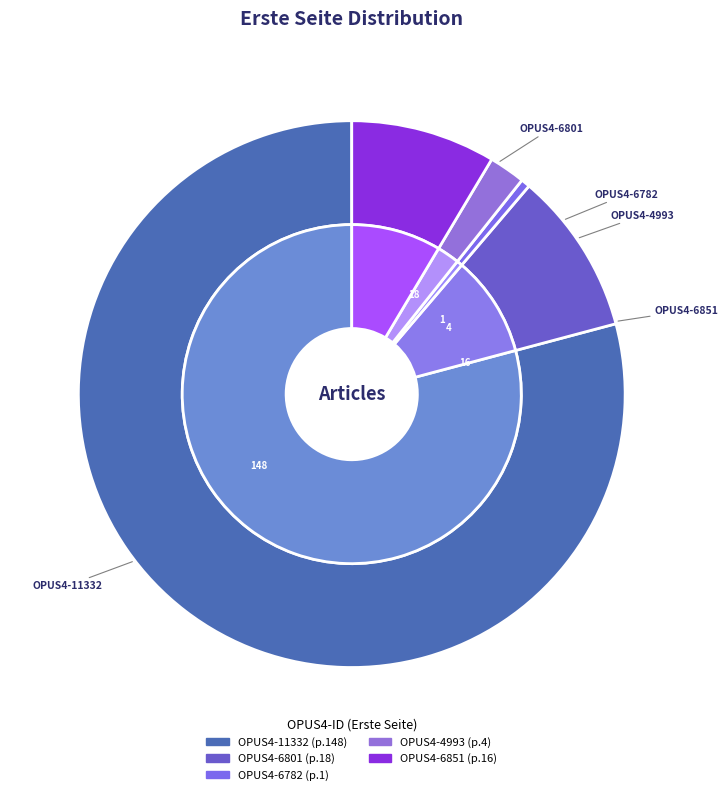

Which slice is the smallest?

OPUS4-6782